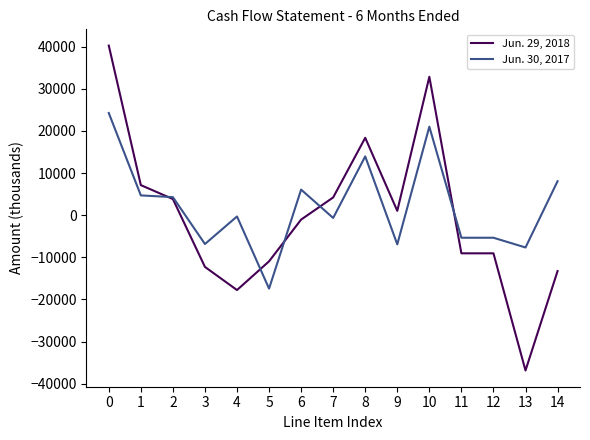

Between 5 and 13, which series saw the biggest shift?

Jun. 29, 2018